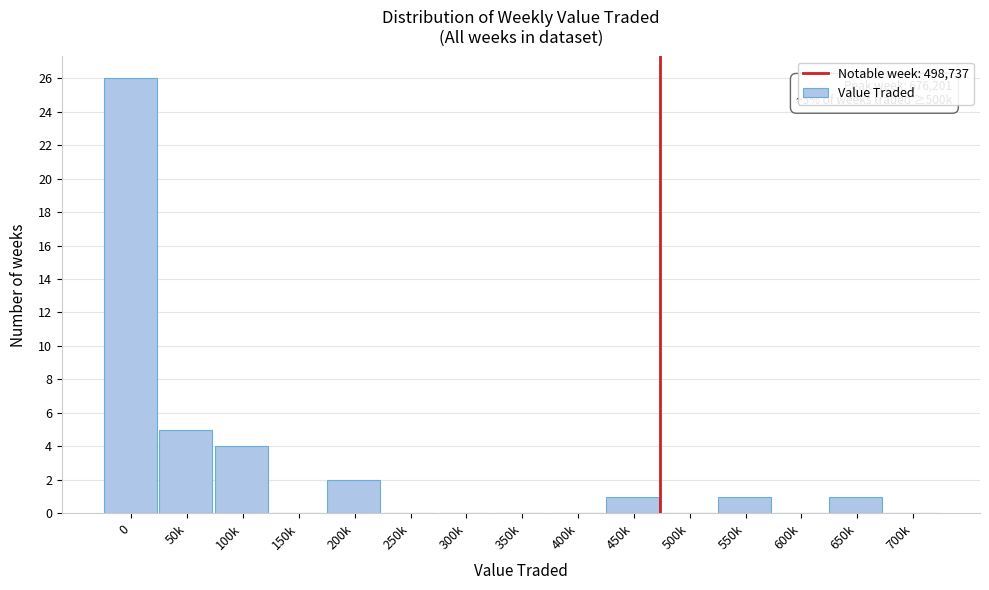

Reading right to left, list all the values displayed in this chart.

700k=0	650k=1	600k=0	550k=1	500k=0	450k=1	400k=0	350k=0	300k=0	250k=0	200k=2	150k=0	100k=4	50k=5	0=26